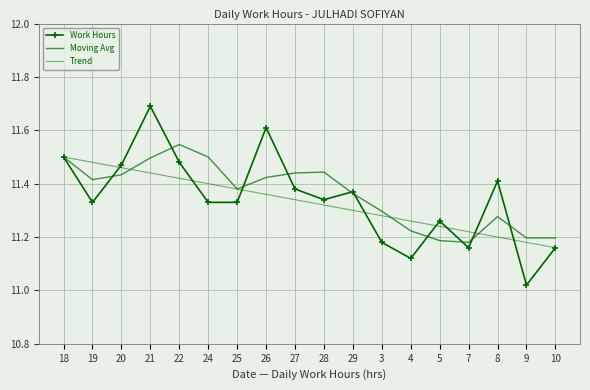

Rank the series by their maximum value, from lowest to highest.

Trend, Moving Avg, Work Hours